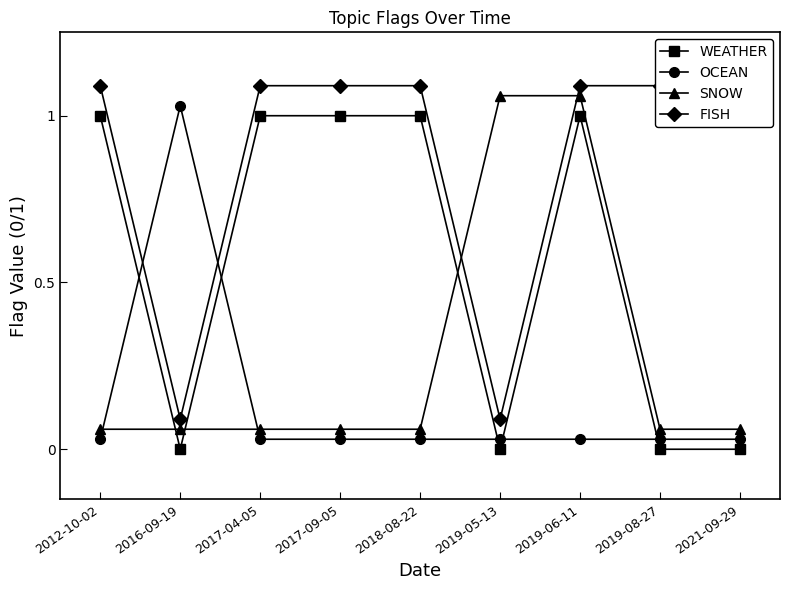

Does the chart display data point markers on the line(s)?

Yes